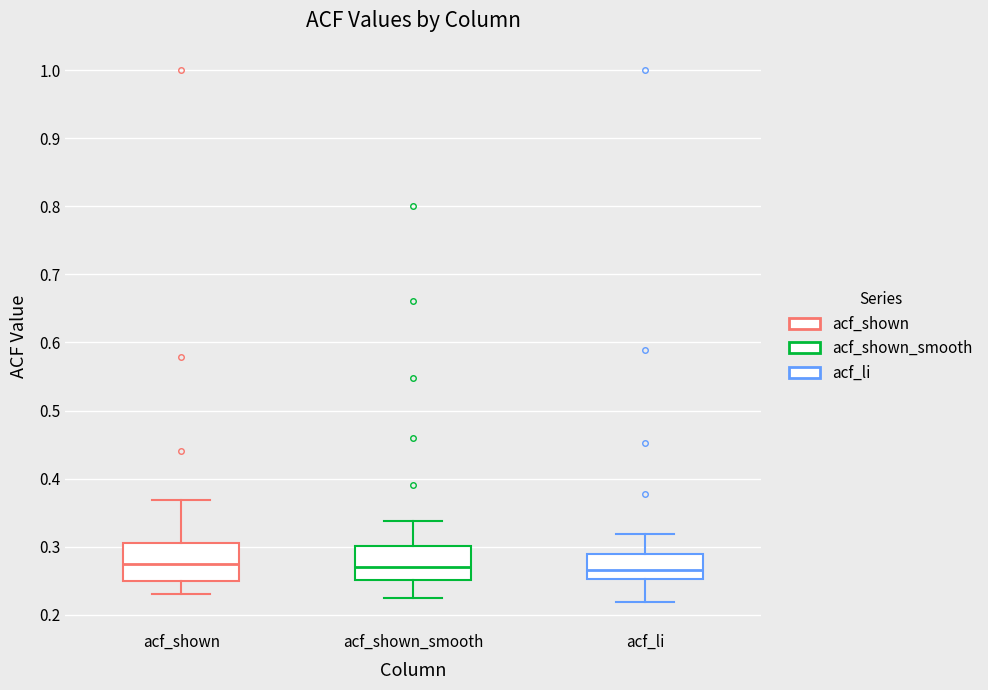

Where is the upper edge of the box for acf_shown_smooth on the y-axis? The values are not printed on the chart, so give them approximately, as read against the axis.

0.30